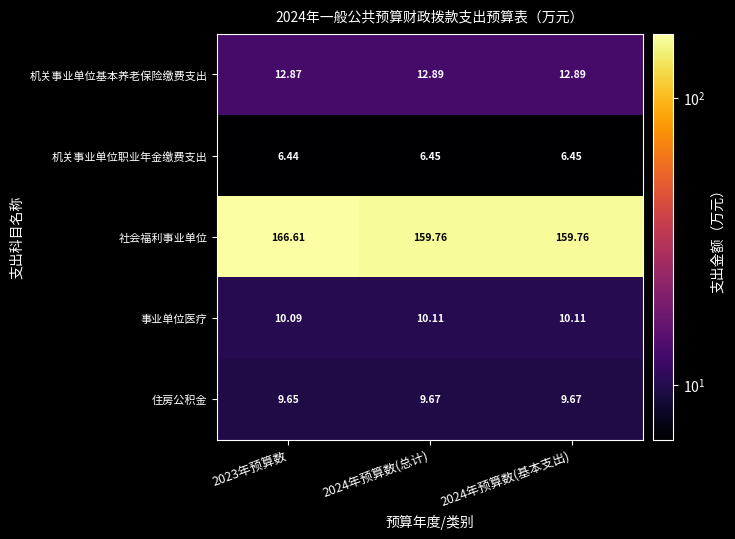

List the series in order of their peak value, lowest first.

机关事业单位职业年金缴费支出, 住房公积金, 事业单位医疗, 机关事业单位基本养老保险缴费支出, 社会福利事业单位